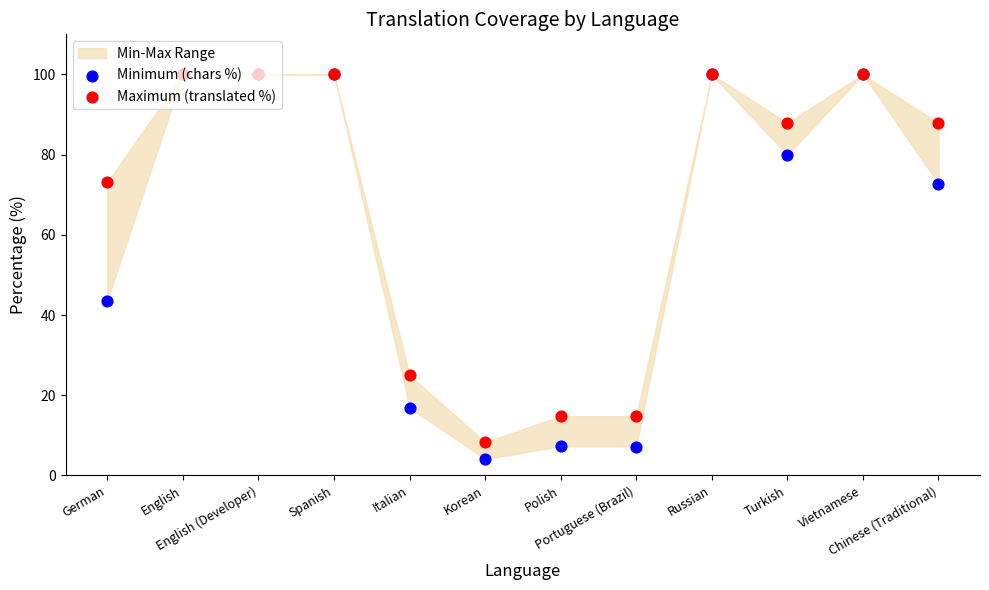

What is the total value across all series at Turkish?

167.8